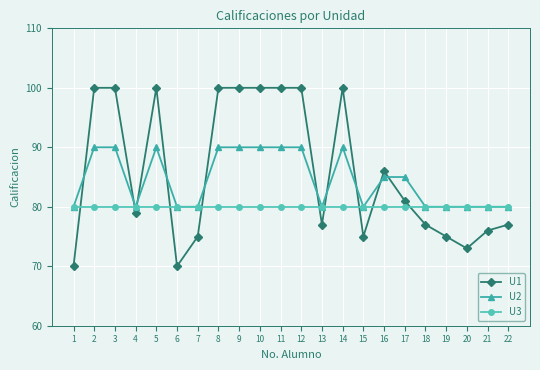

Rank the series by their average value, from highest to lowest.

U1, U2, U3